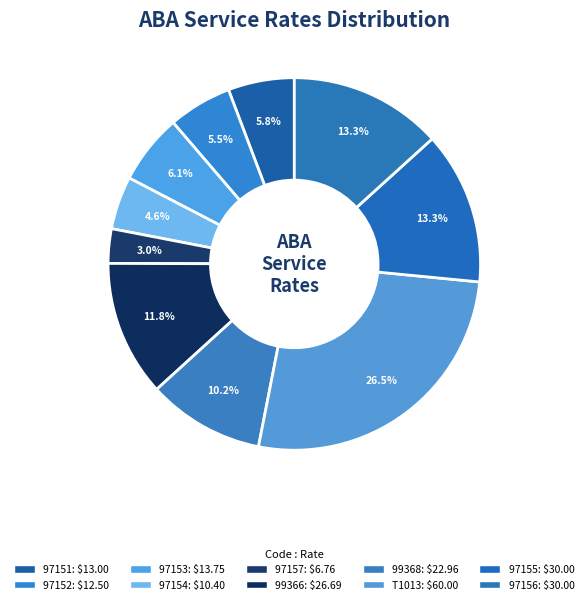

Which slice is the largest?

T1013